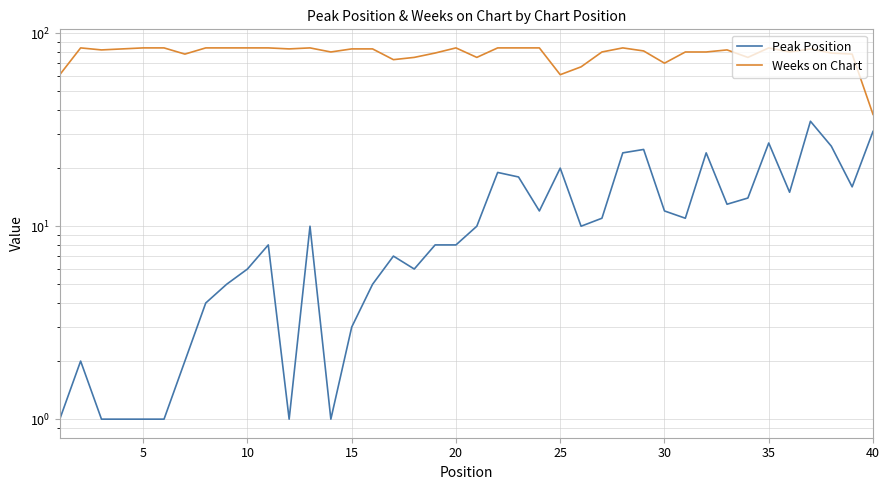

True or false: Peak Position and Weeks on Chart cross at least once.

False